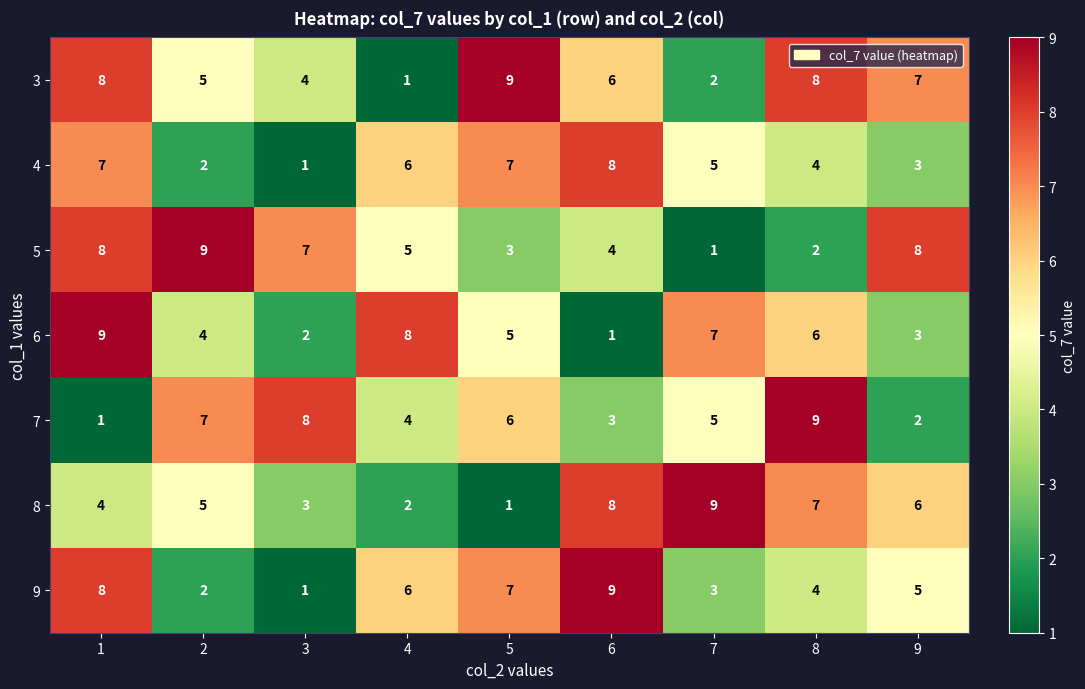

What is the average value of the 9 series?

5